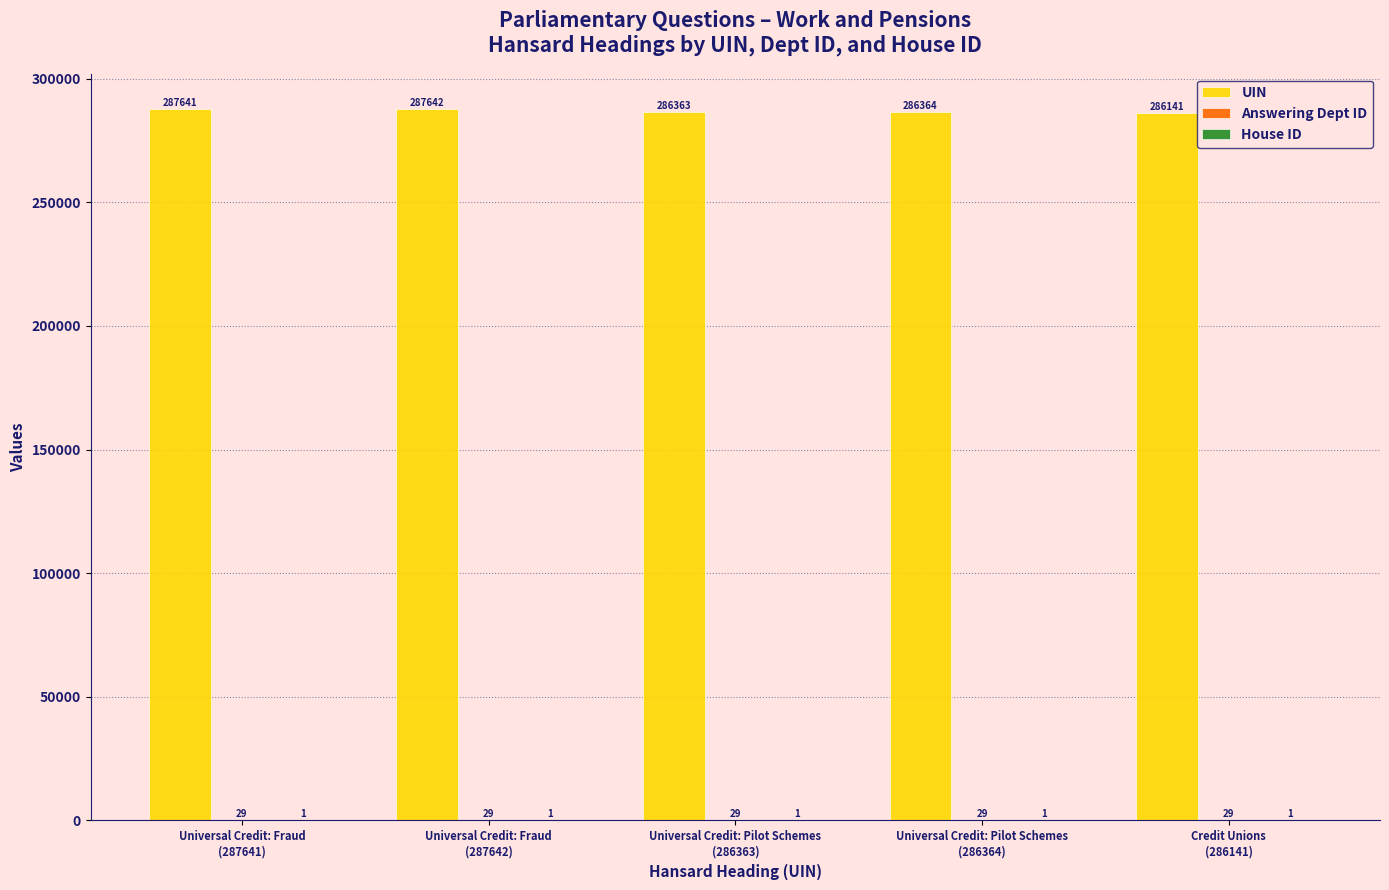

What is the sum of all UIN values?

1434151